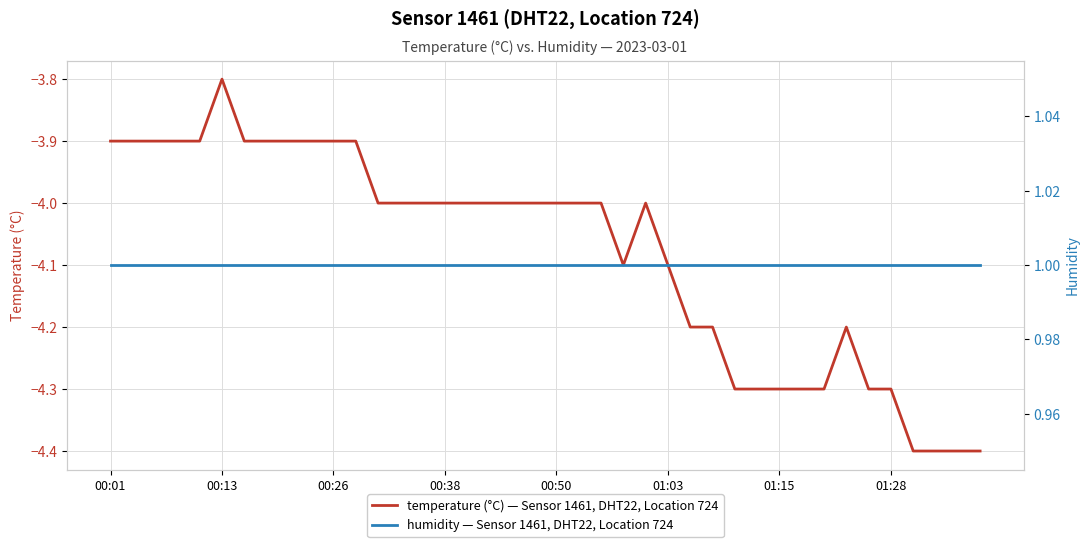

Is it true that temperature (°C) — Sensor 1461, DHT22, Location 724 equals -6.0 at 01:15?

False